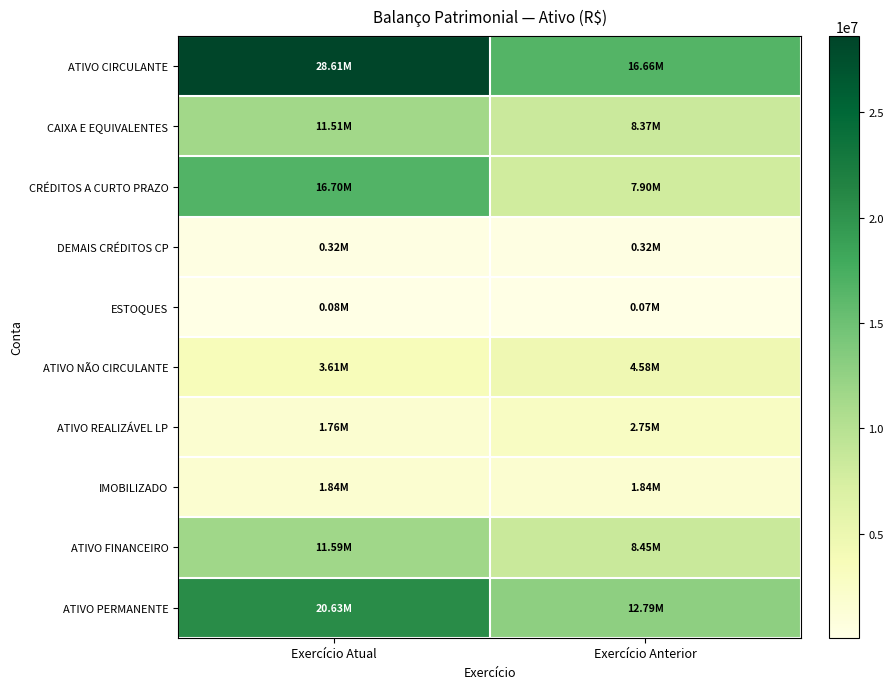

What is the maximum value shown in the chart?

28612463.7